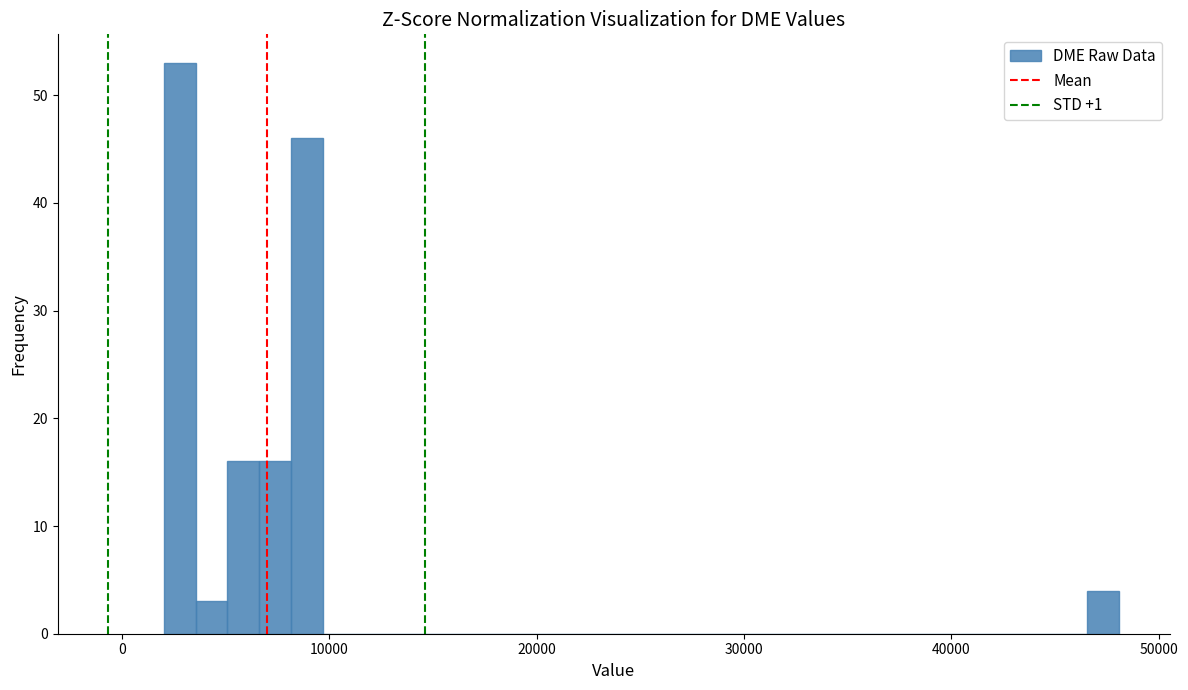

Around what value on the x-axis is the tallest bar? Give the approximate position of its centre, as read against the axis.

3000